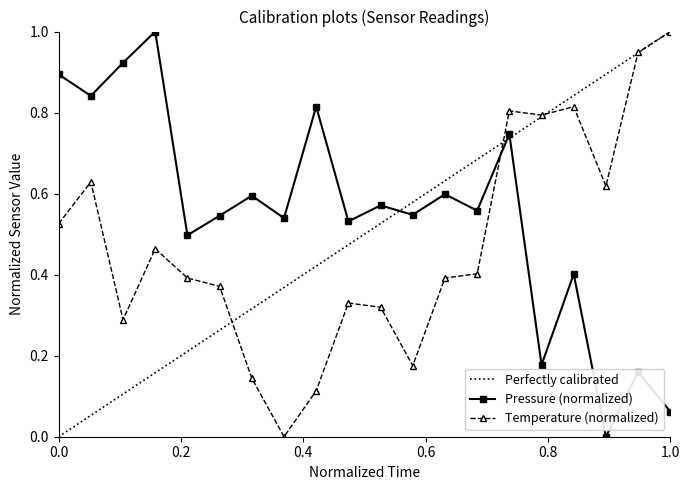

How many interior local peaks does the pressure series have?

8